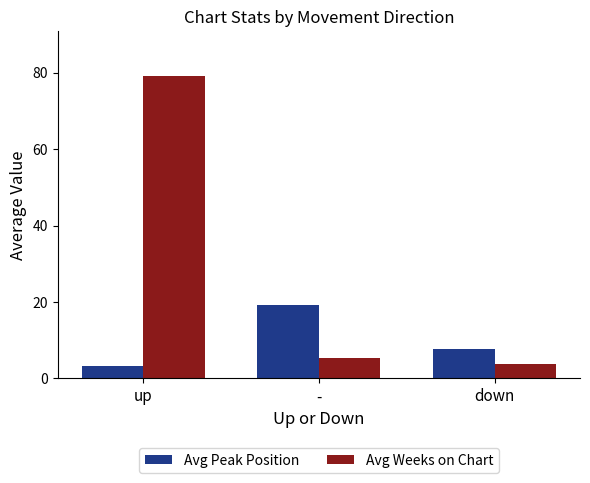

What is the approximate value of Avg Weeks on Chart at -?

5.4